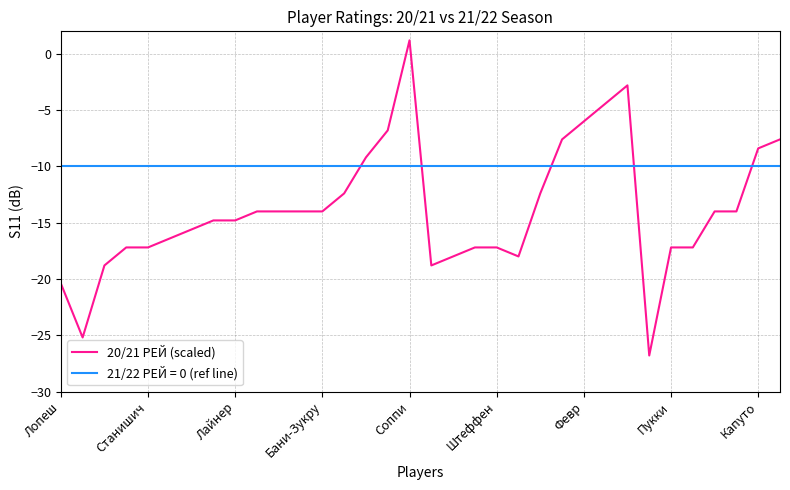

How many positive values are there?

1